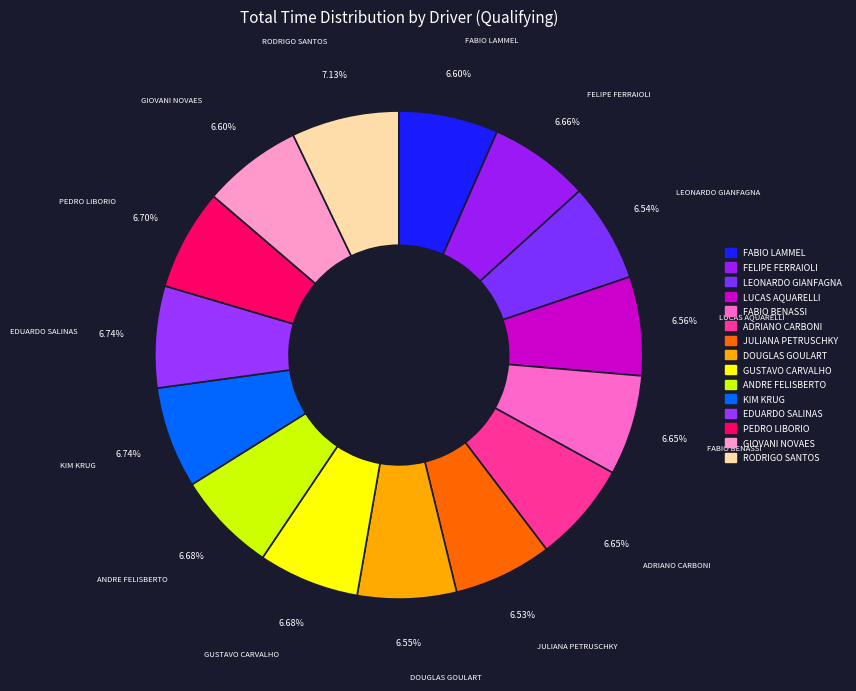

Count the number of slices in the pie.

15